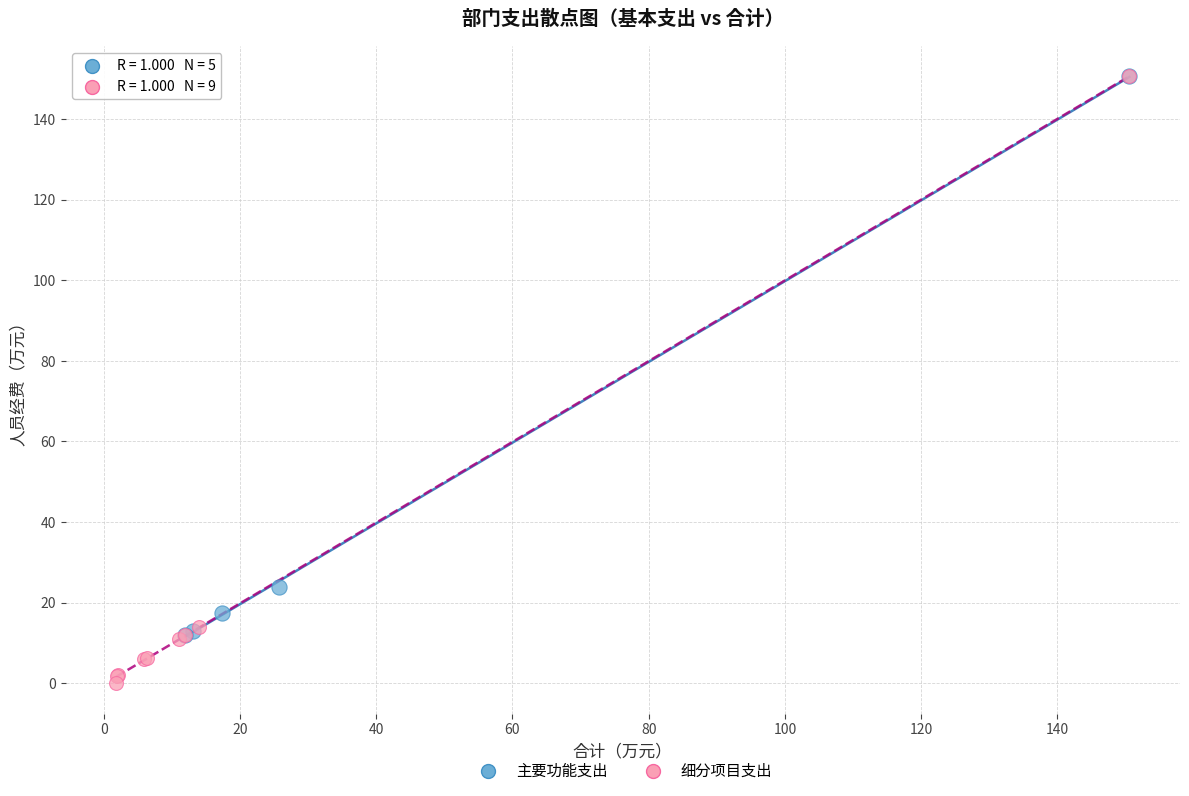

Which series has the widest spread of Y values?

细分项目支出